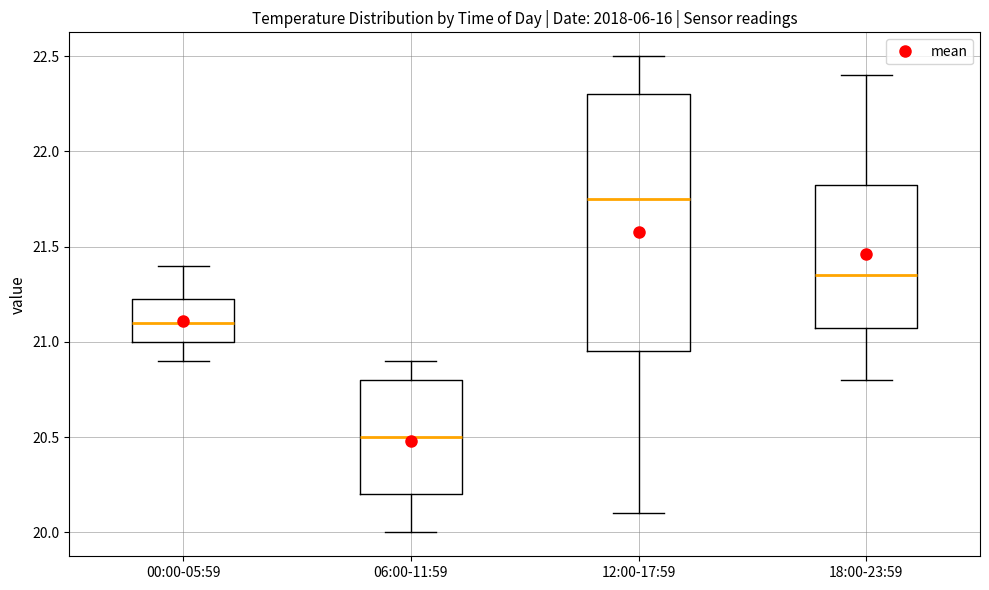

Which box has the highest median line?

12:00-17:59